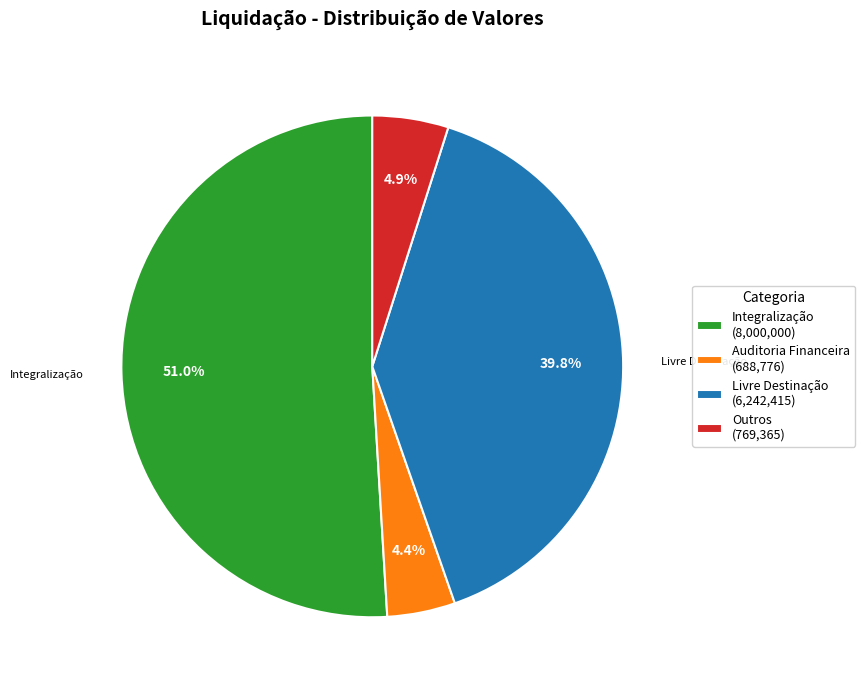

How much of the chart is everything except Livre Destinação (6,242,415)?

60.2%